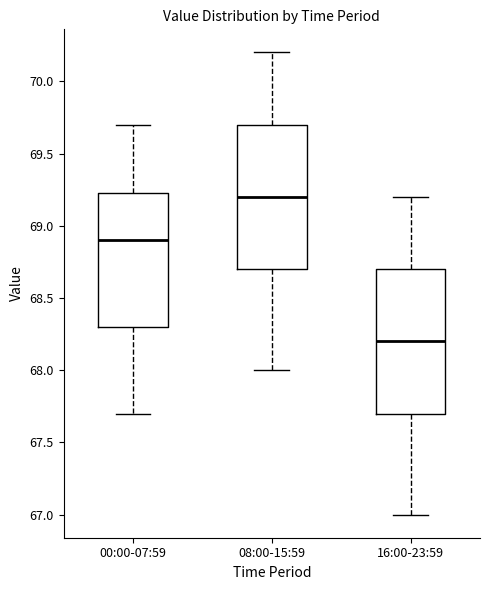

Reading left to right, transcribe this box plot: for each box, give where its median line is, the range the box spans, and where its two whiskers end, as read against the y-axis. The values are not printed on the chart, so give them approximately, as read against the axis.

00:00-07:59: median 68.90, box 68.30 to 69.25, whiskers 67.70 to 69.70
08:00-15:59: median 69.20, box 68.70 to 69.70, whiskers 68.00 to 70.20
16:00-23:59: median 68.20, box 67.70 to 68.70, whiskers 67.00 to 69.20